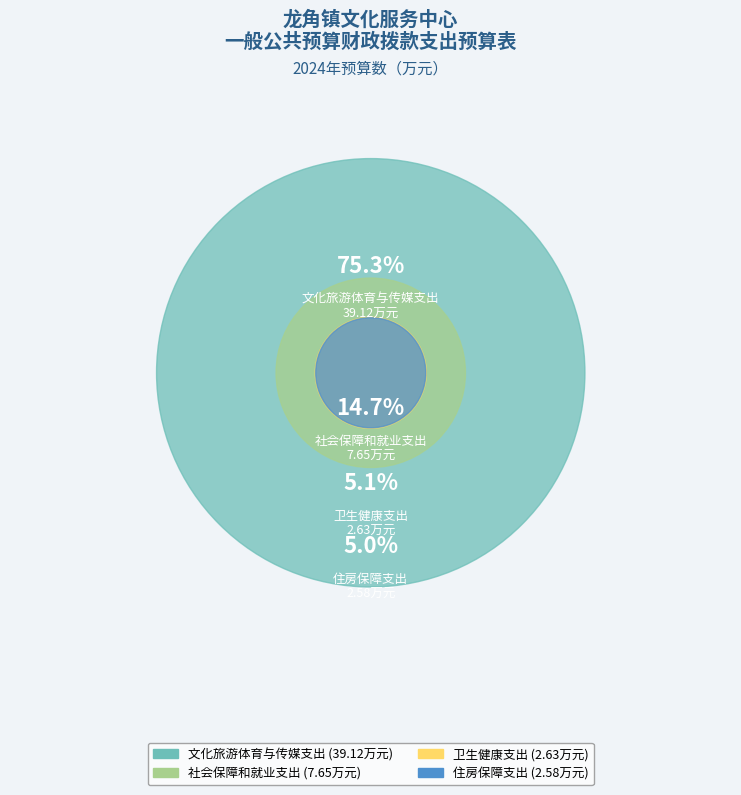

Which category has the biggest portion of the pie?

文化旅游体育与传媒支出